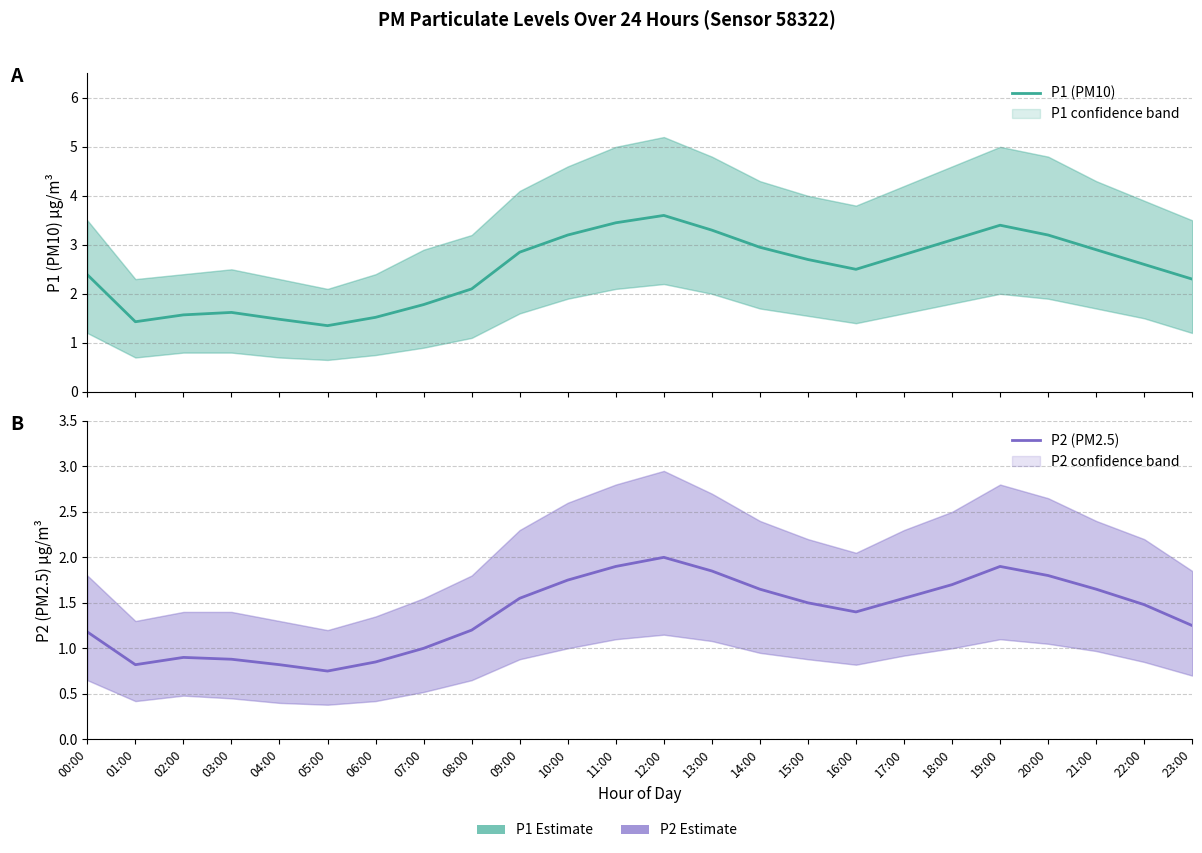

True or false: P1 (PM10) has a value of 5.1 at 09:00.

False